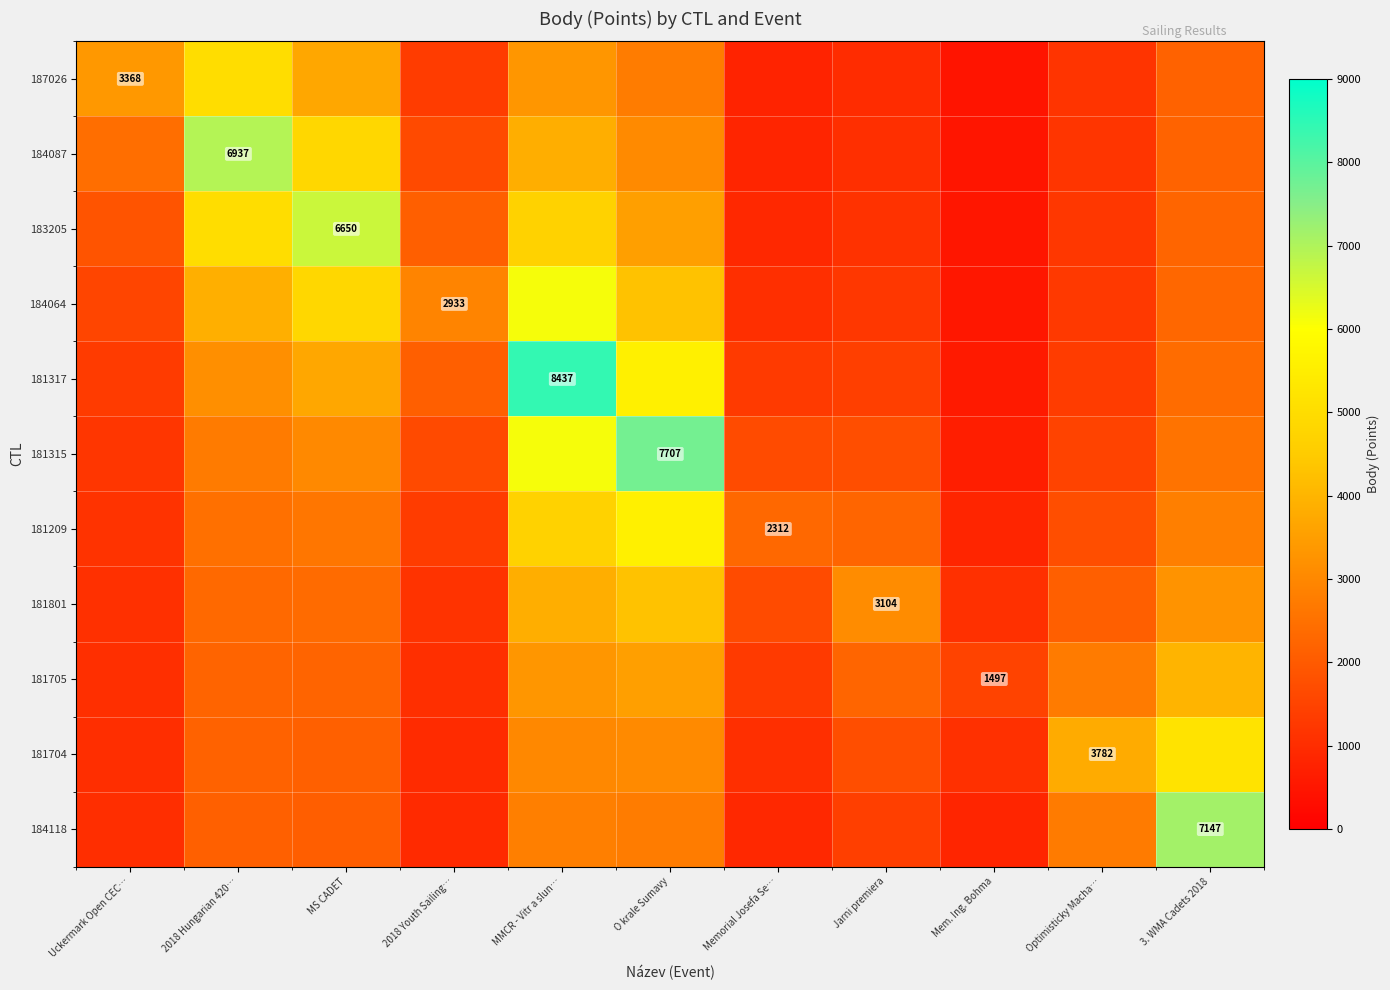

What is the sum of all 181317 values?

31389.0